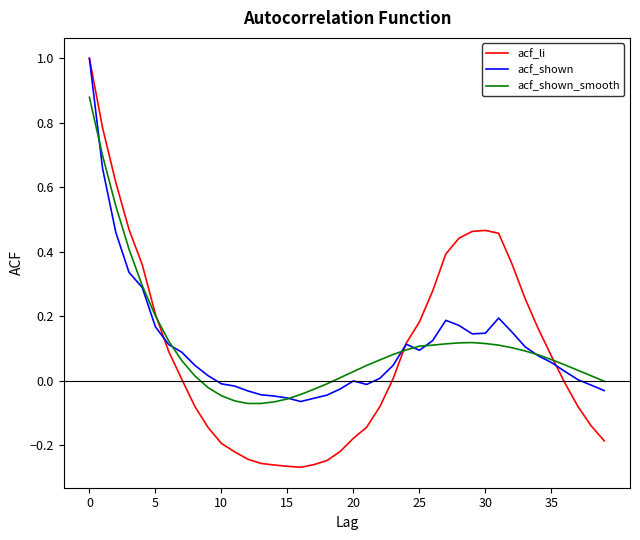

What is the greatest value displayed?

1.0